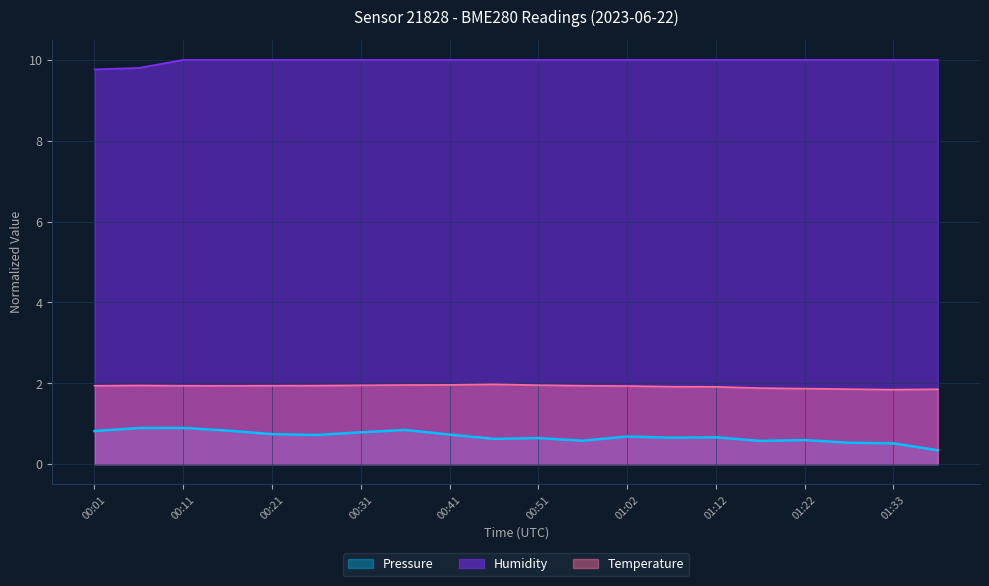

What are all the series names shown in the legend?

Pressure, Humidity, Temperature